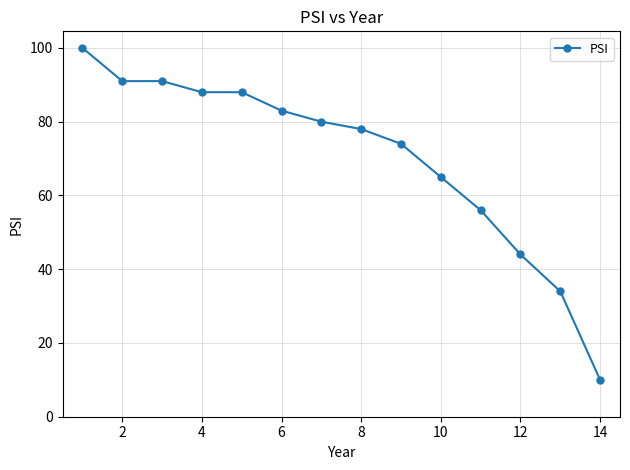

What is the sum of all values?

982